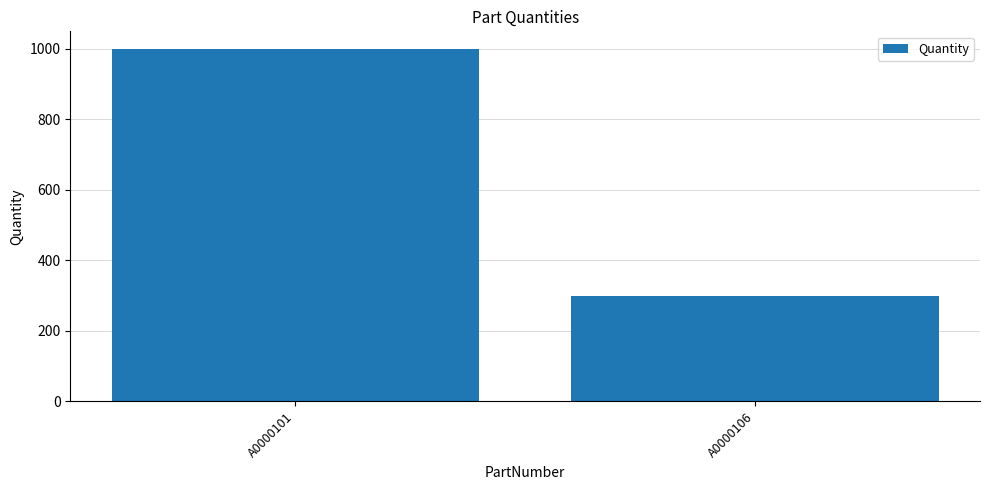

What is the sum of all values?

1300